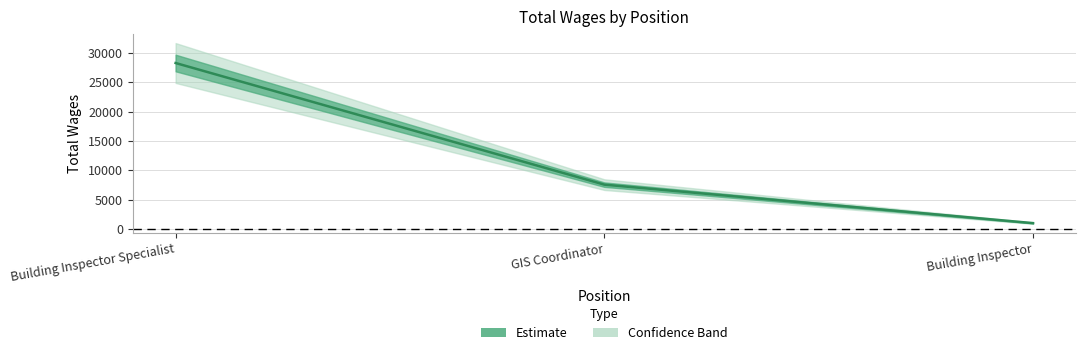

What is the difference between the maximum and minimum values?

27254